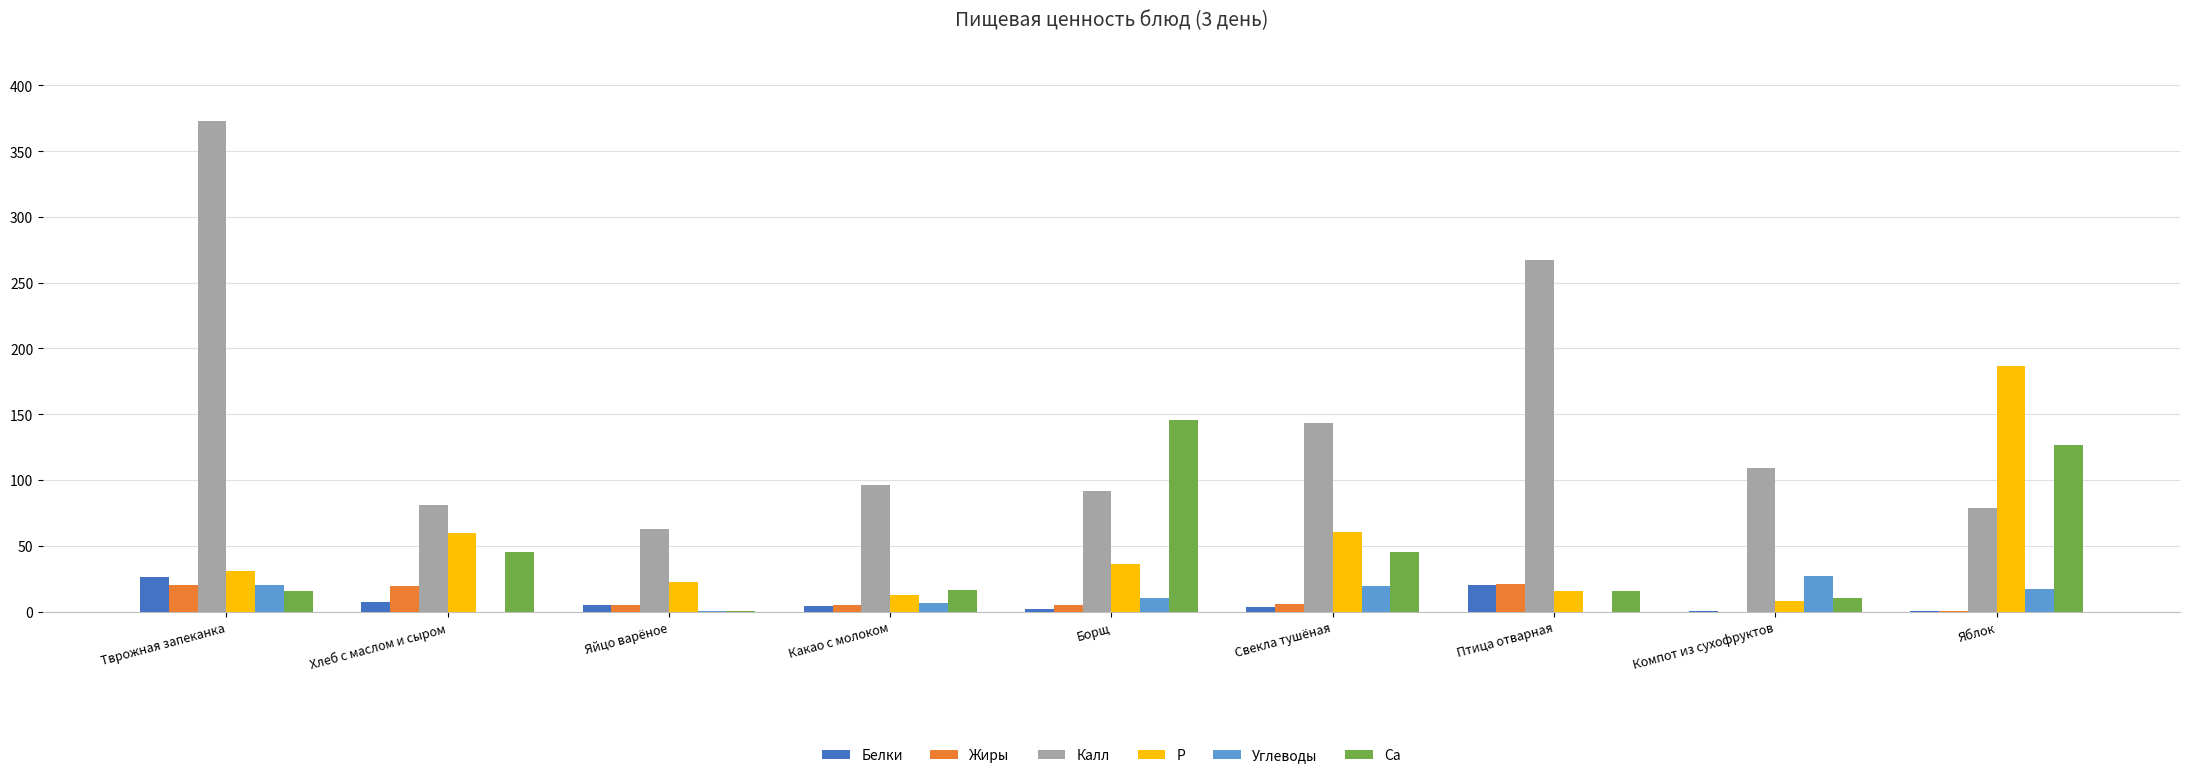

What is the total value across all series at Хлеб с маслом и сыром?

213.1